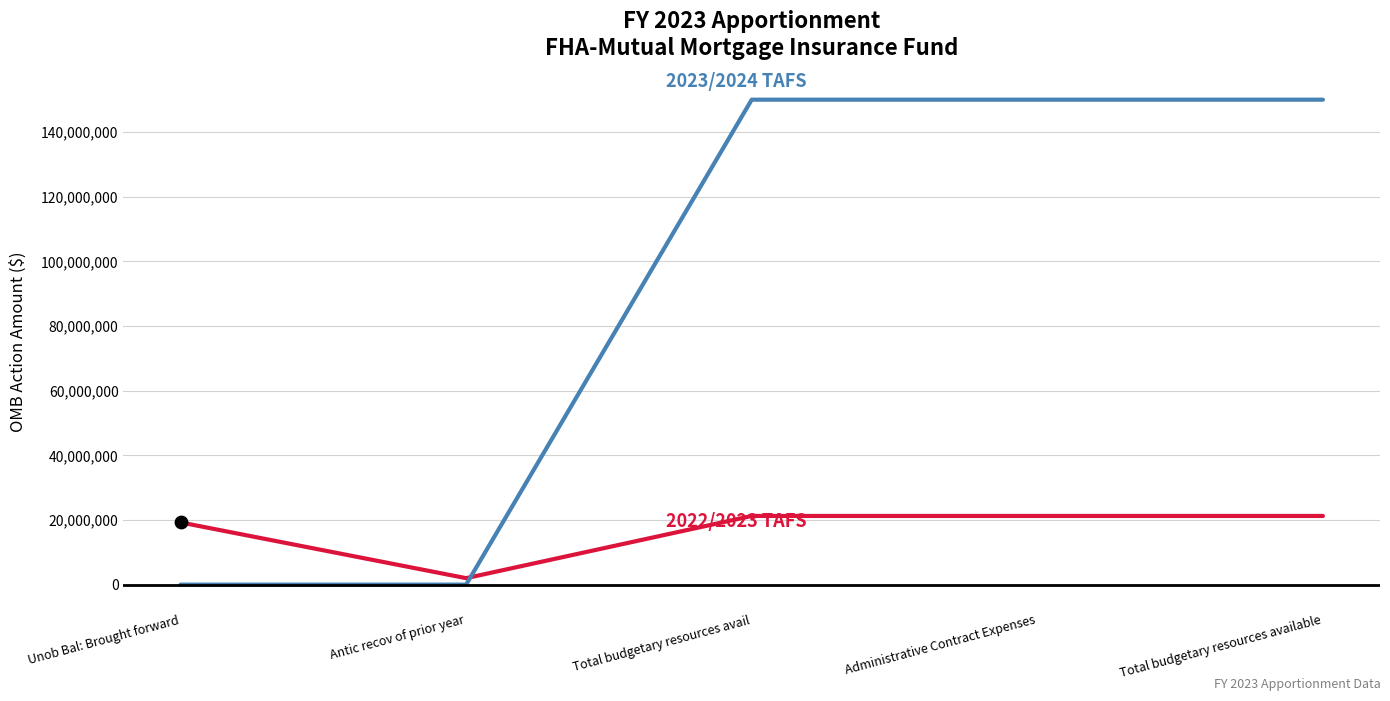

What is the spread (max minus min) of values at Total budgetary resources avail?

128758539